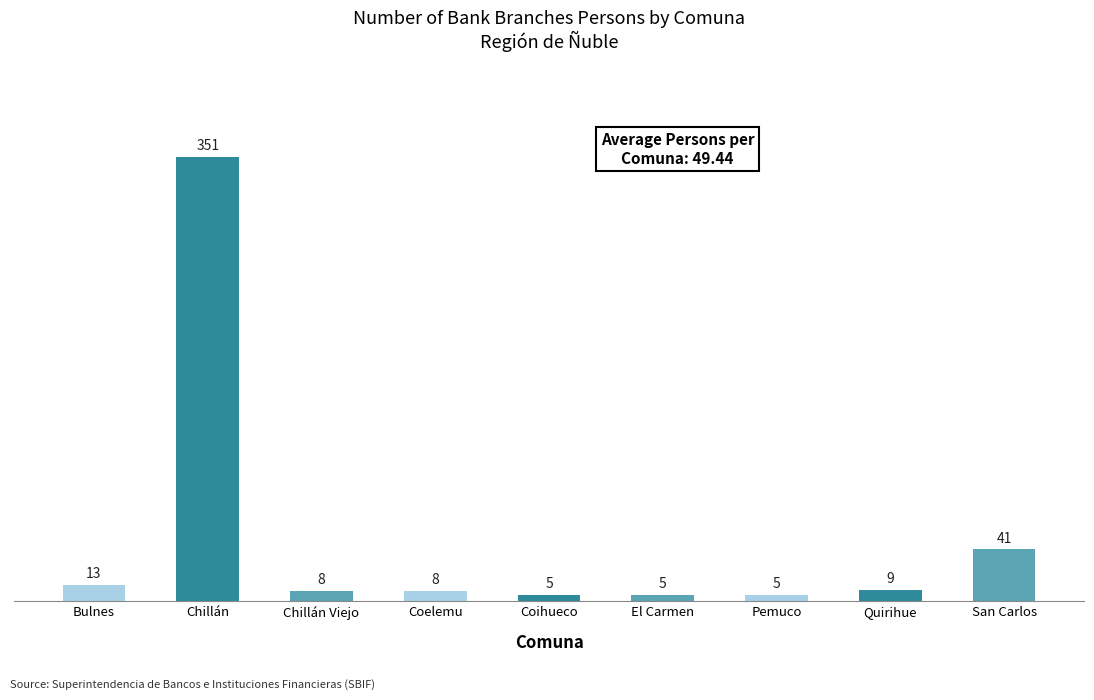

What is the average value?

49